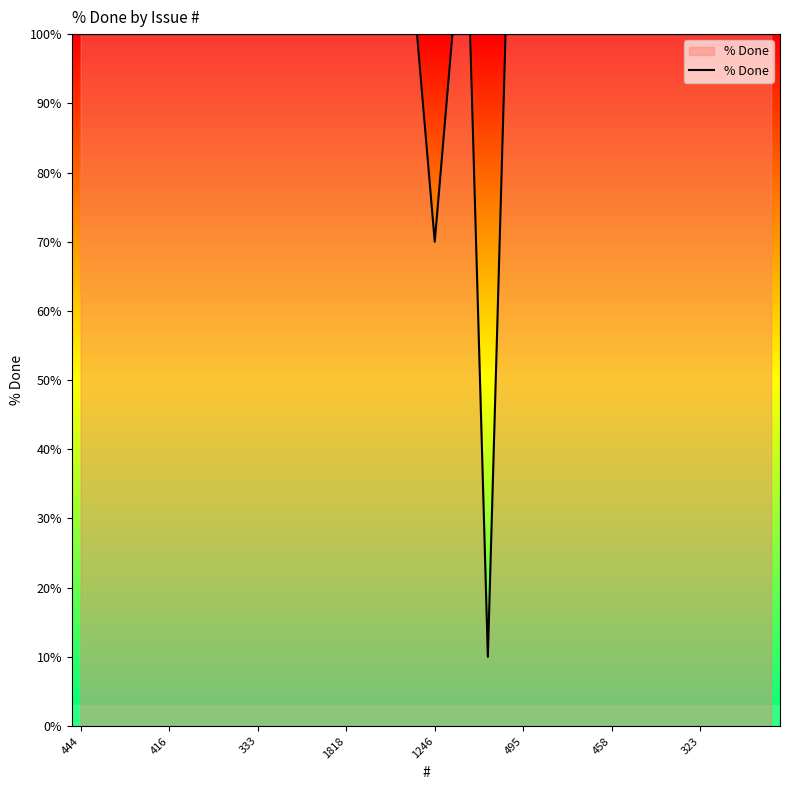

What is the smallest value displayed?

10